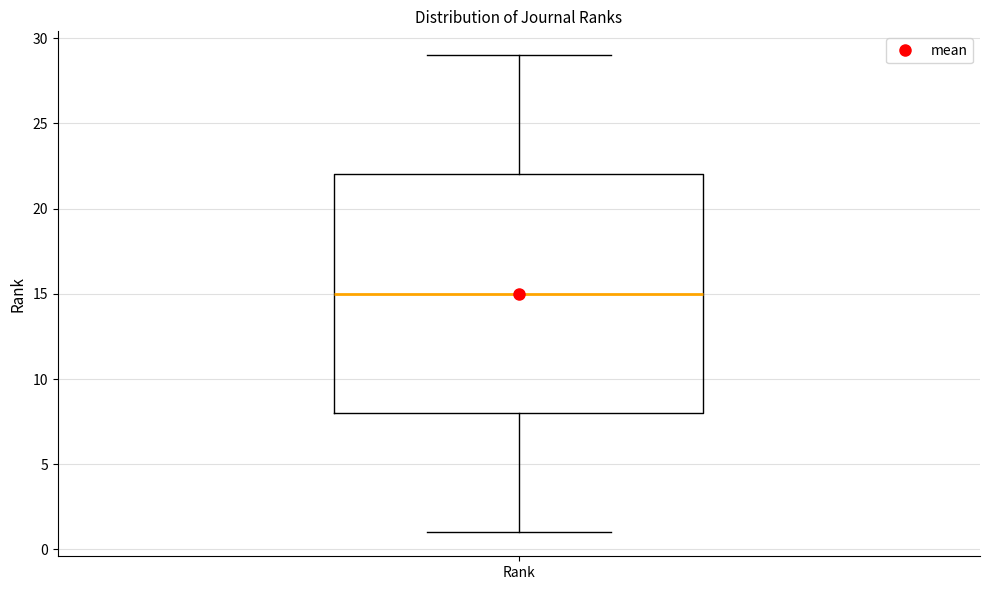

Read this box plot against the y-axis: the position of the median line, the range covered by the box, and the ends of both whiskers. The values are not printed on the chart, so give them approximately, as read against the axis.

median 15, box 8 to 22, whiskers 1 to 29